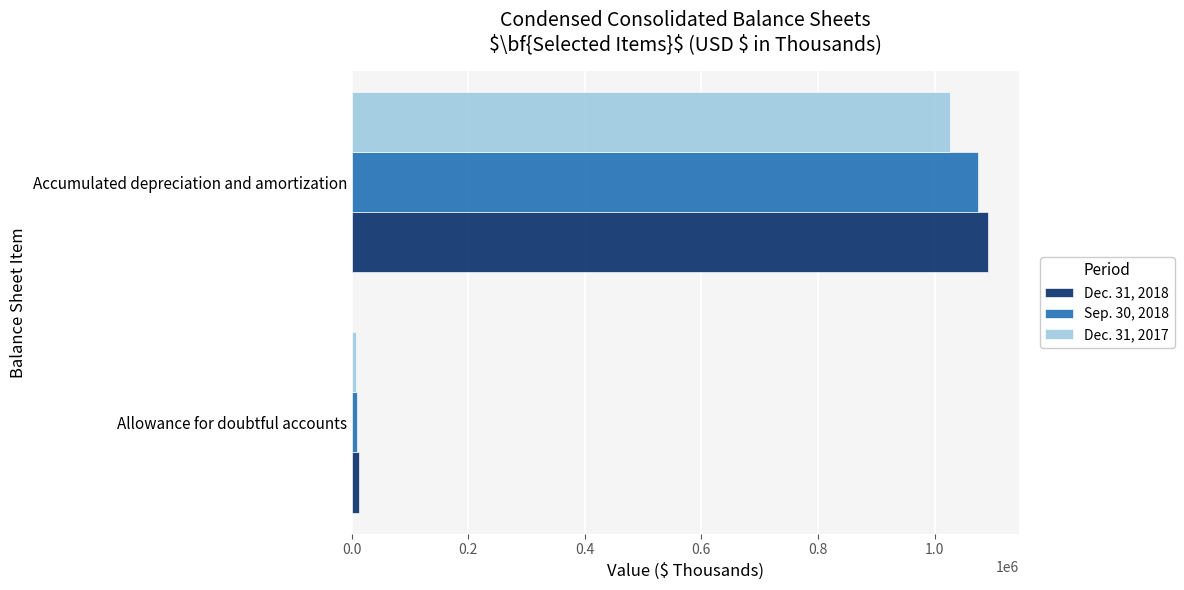

Which series has the largest range (max minus min)?

Dec. 31, 2018